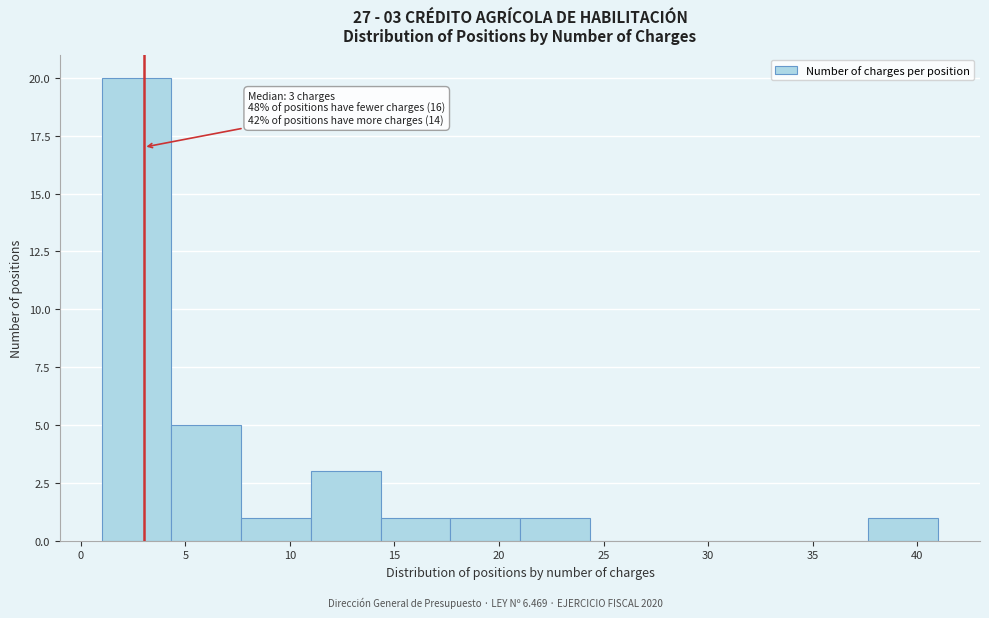

Over which range of the x-axis is the bar tallest?

1.0 to 4.5